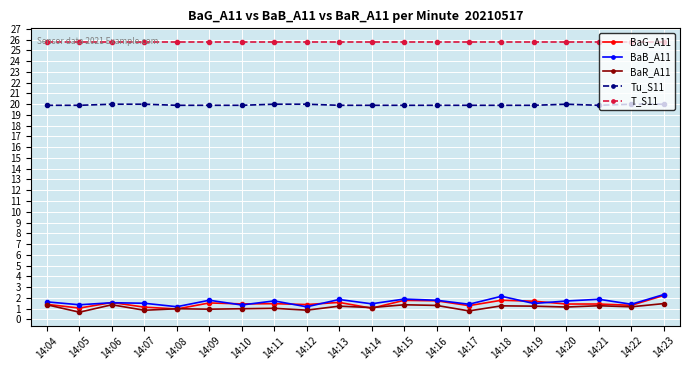

What is the average value of the BaG_A11 series?

1.5